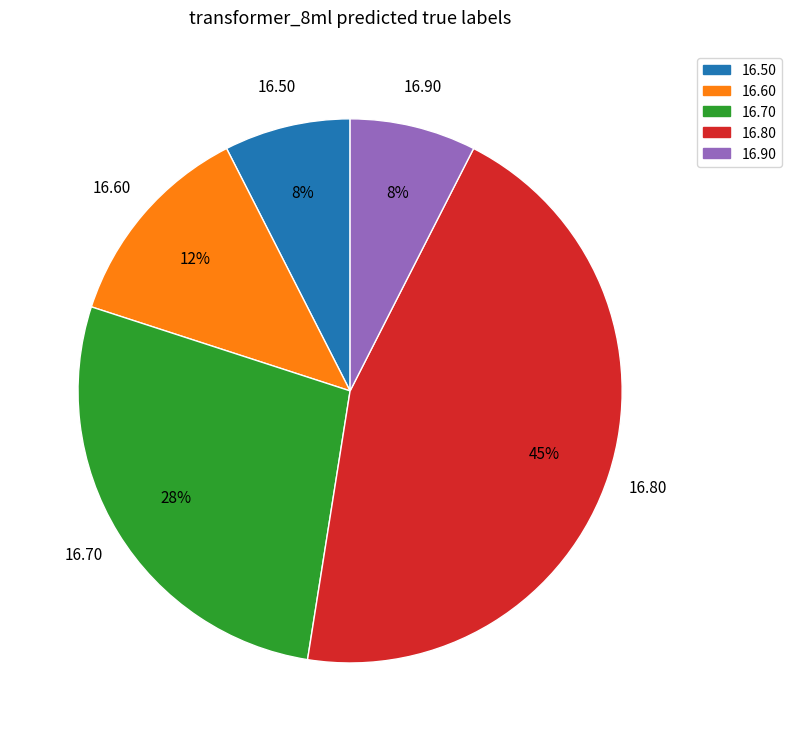

Does any single category account for the majority?

No